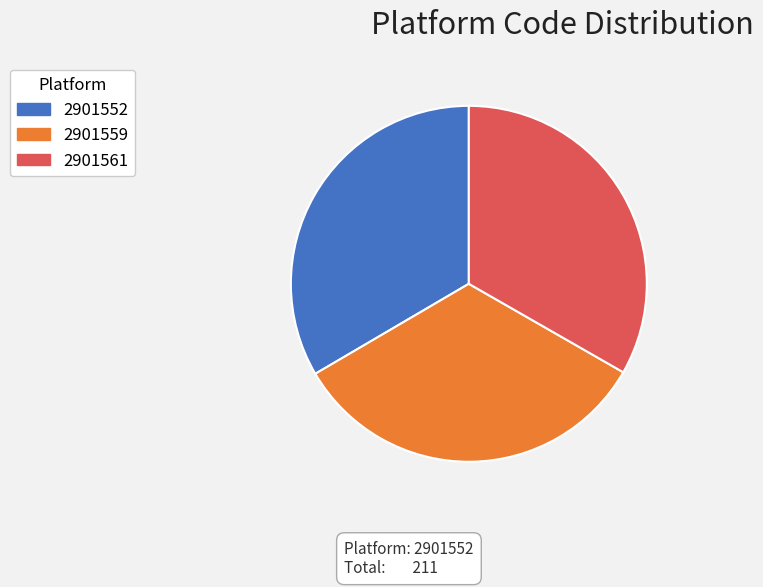

Is there a majority slice in this chart?

No